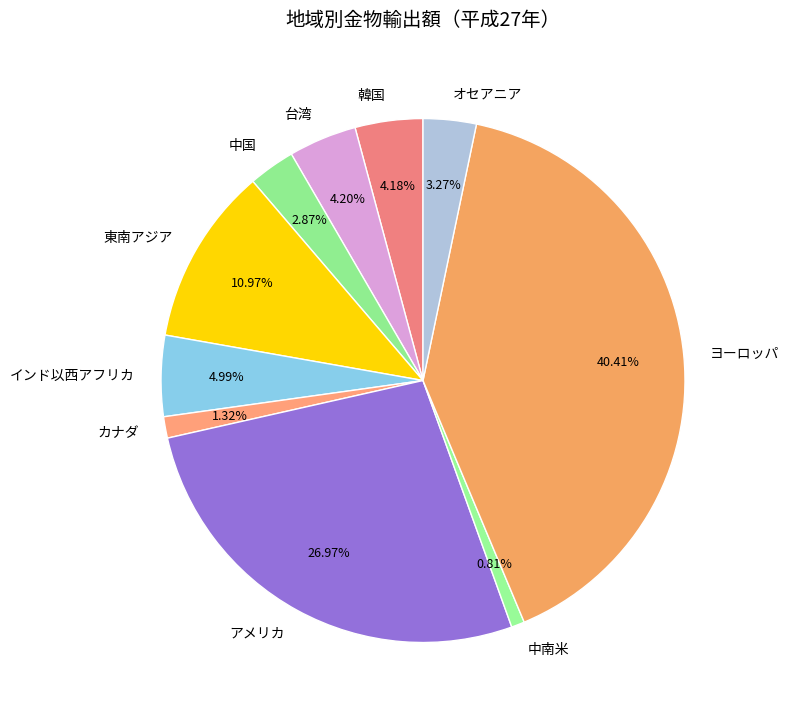

To the nearest percent, what percentage of the pie is 韓国?

4%